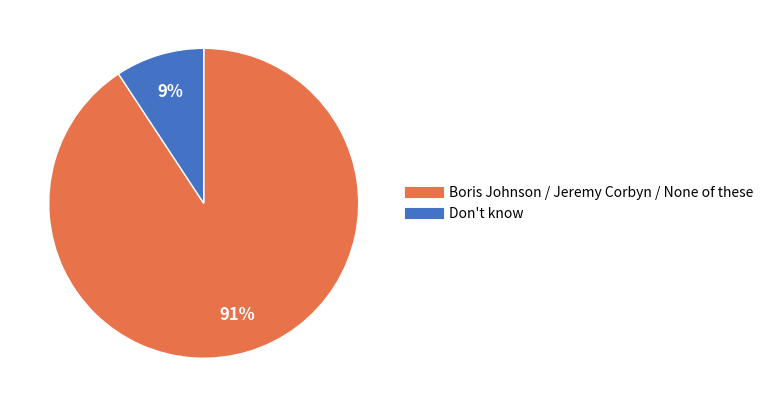

To the nearest percent, what is the average slice percentage?

50%